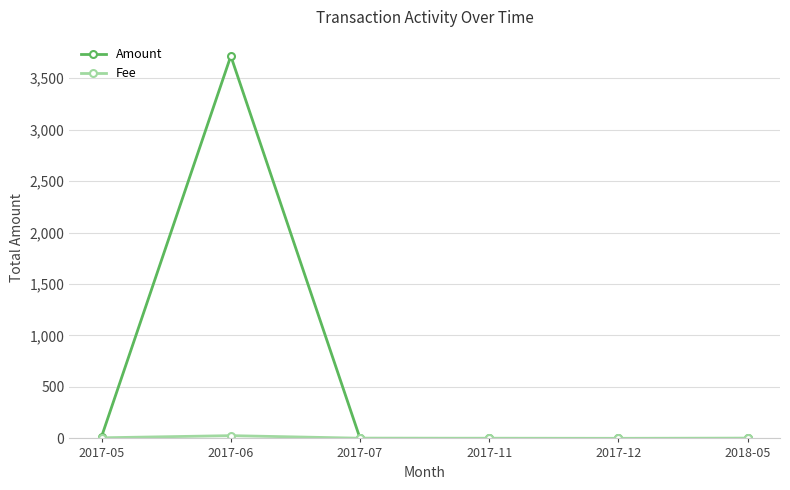

Where is the first local maximum for Amount?

2017-06